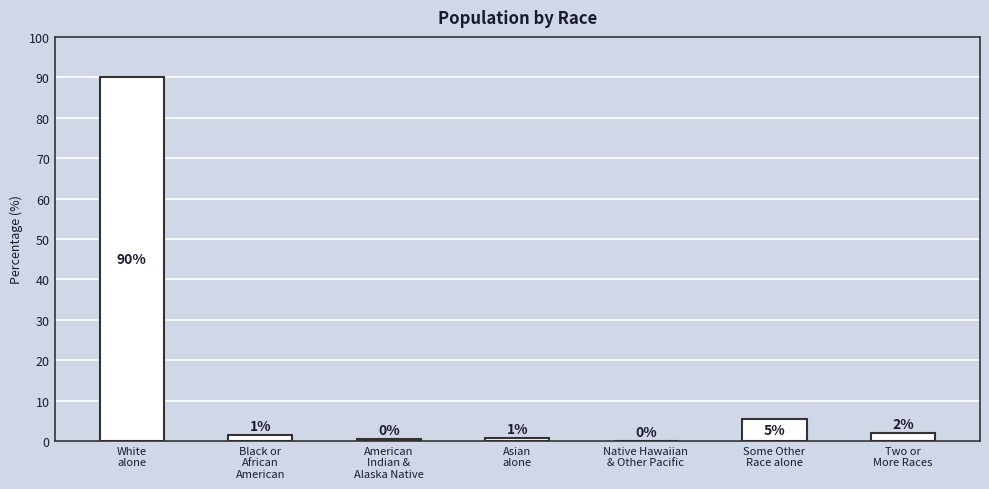

Are the bars horizontal?

No